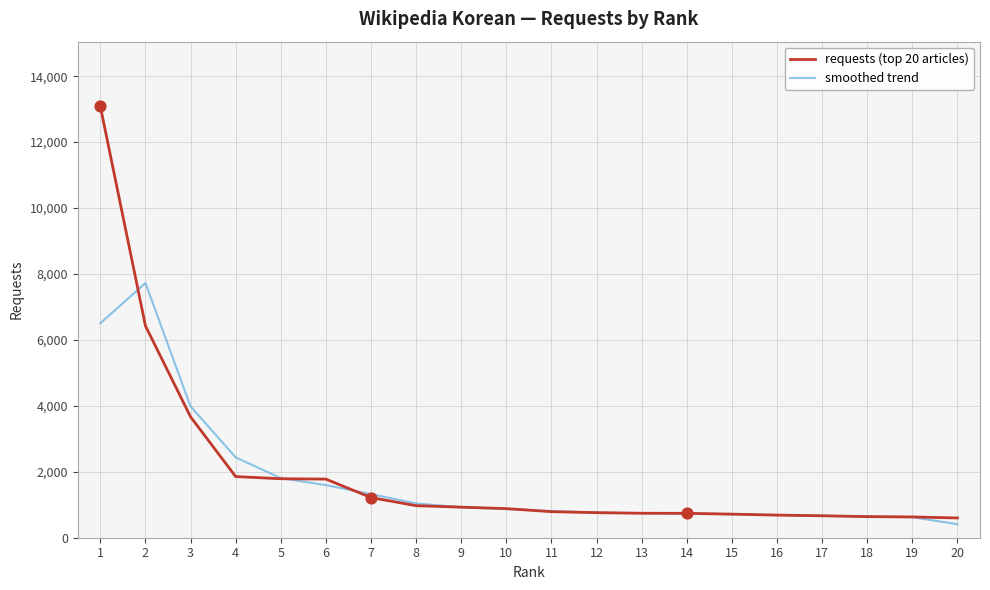

Which series has the largest range (max minus min)?

requests (top 20 articles)